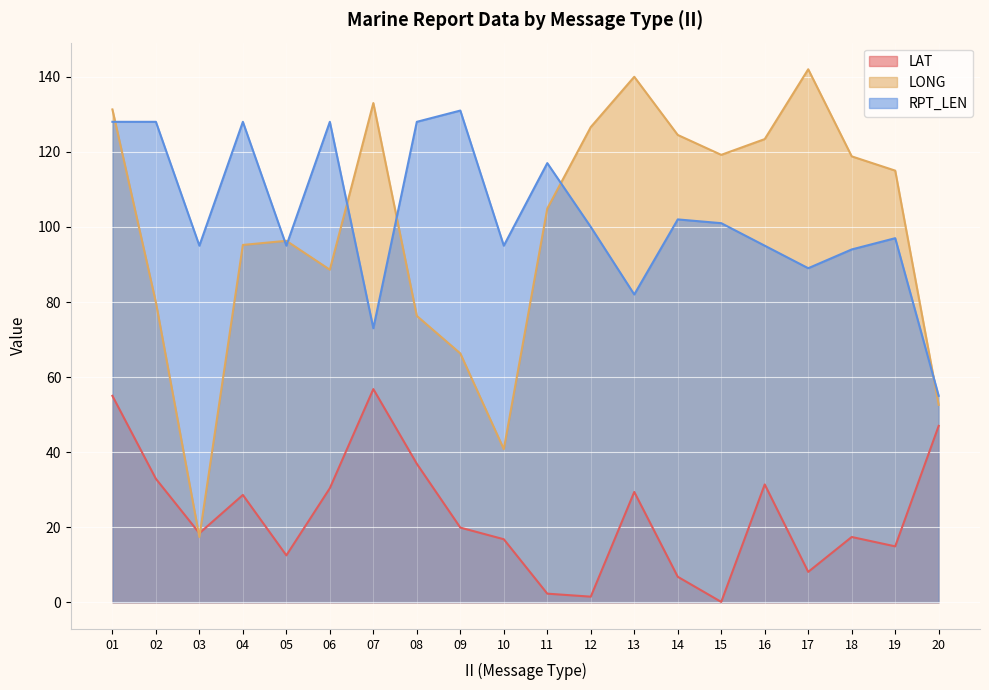

Reading left to right, list all the values displayed in this chart.

LAT: 01=55.0	02=32.9	03=18.4	04=28.6	05=12.5	06=30.4	07=56.8	08=36.9	09=19.9	10=16.8	11=2.3	12=1.5	13=29.4	14=6.8	15=0.1	16=31.4	17=8.1	18=17.4	19=14.9	20=47.0
LONG: 01=131.3	02=79.9	03=17.4	04=95.2	05=96.3	06=88.6	07=133.0	08=76.3	09=66.3	10=40.8	11=104.9	12=126.6	13=140.0	14=124.5	15=119.2	16=123.4	17=142.0	18=118.8	19=115.0	20=52.6
RPT_LEN: 01=128.0	02=128.0	03=95.0	04=128.0	05=95.0	06=128.0	07=73.0	08=128.0	09=131.0	10=95.0	11=117.0	12=100.0	13=82.0	14=102.0	15=101.0	16=95.0	17=89.0	18=94.0	19=97.0	20=55.0